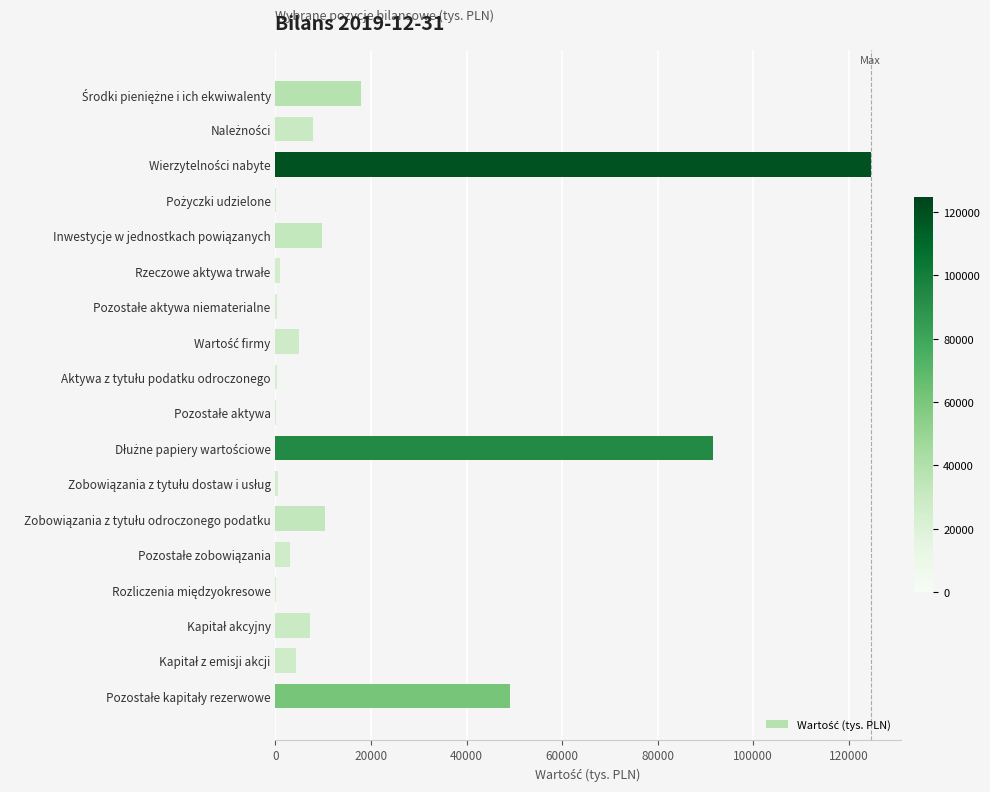

How many distinct data groups are displayed?

1